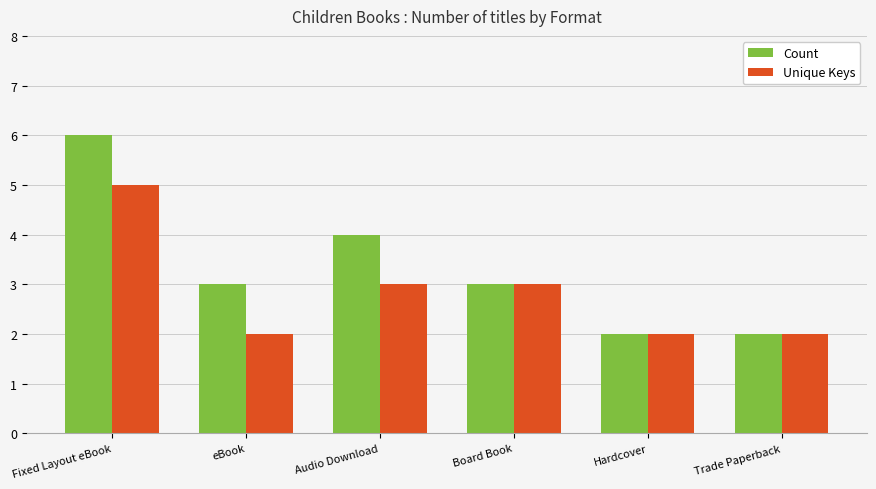

Which series has the widest spread of values?

Count